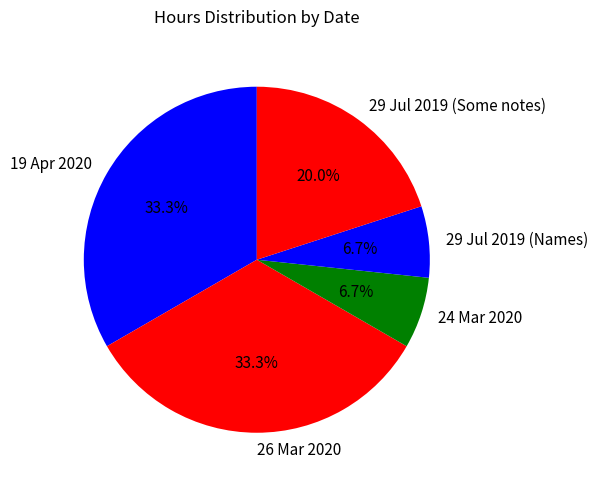

The 19 Apr 2020 slice represents 33% of the pie. True or false?

True